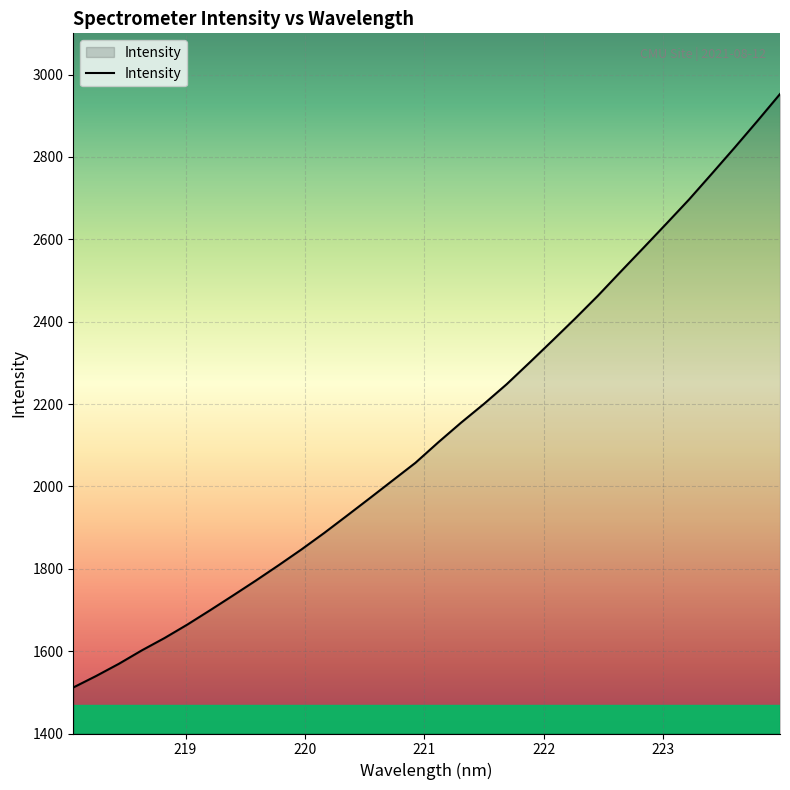

What is the sum of all values?

68326.8